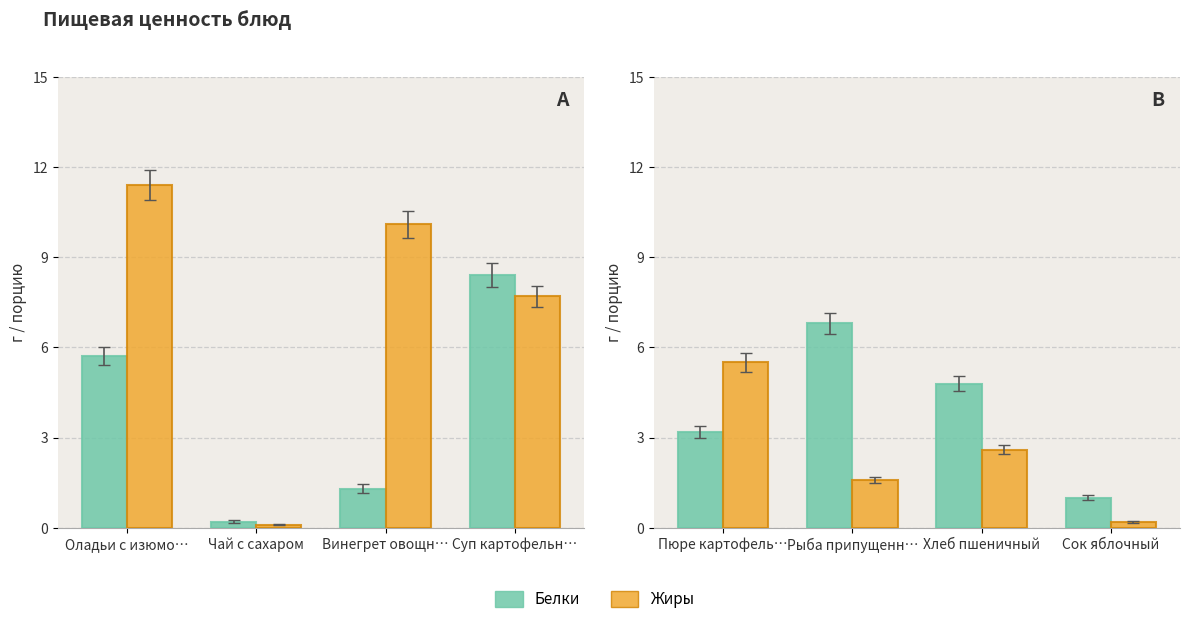

How many series are shown in this chart?

2